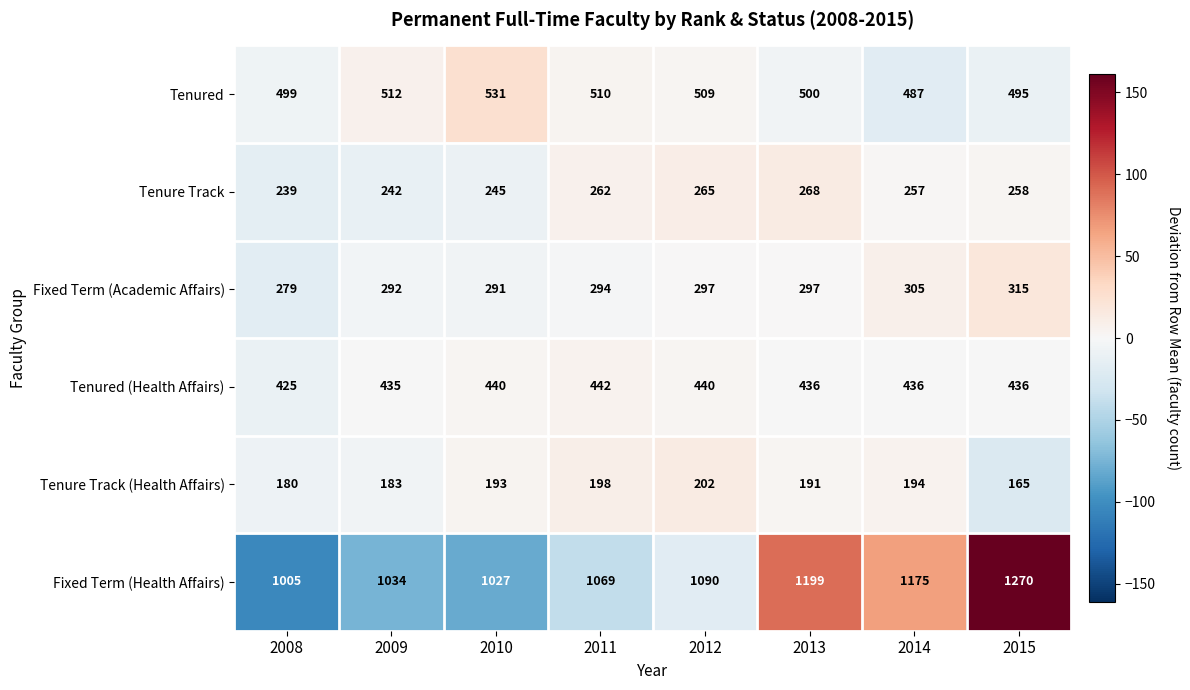

Which series has the largest total across all categories?

Fixed Term (Health Affairs)